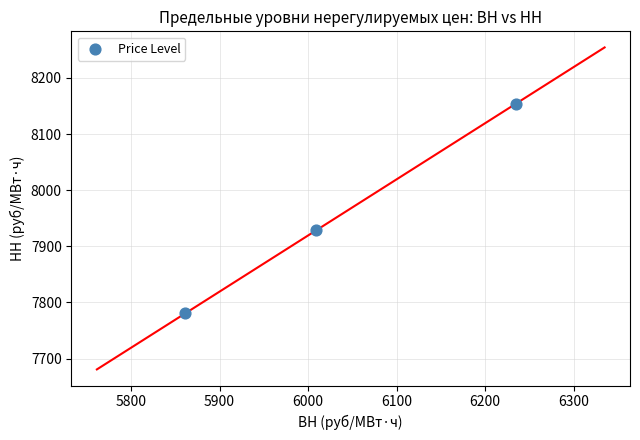

What is the average Y value?

7954.6